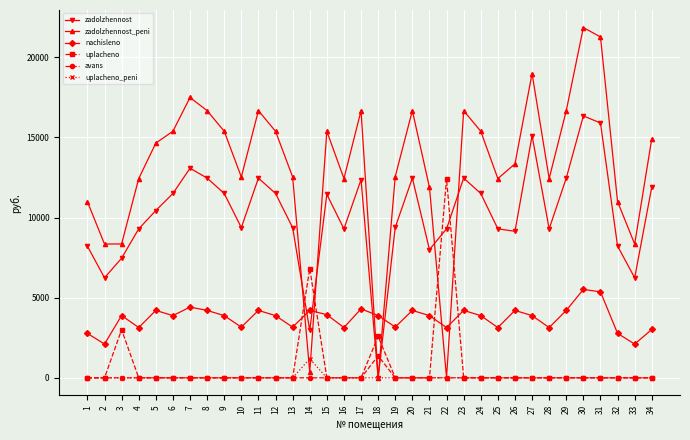

What is the maximum value shown in the chart?

21853.7